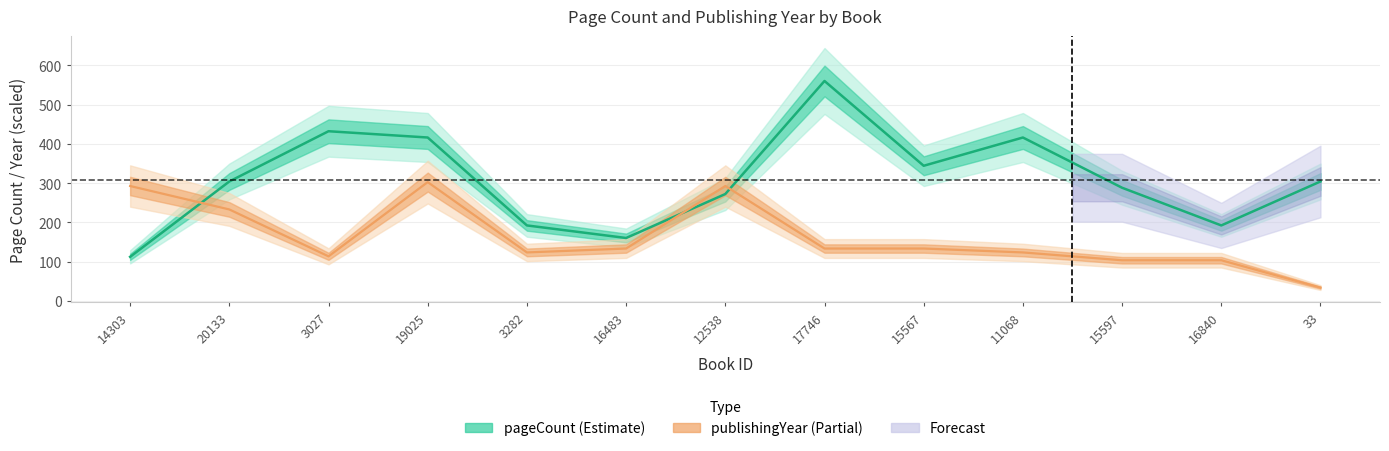

Reading left to right, list all the values displayed in this chart.

pageCount: 14303=112.0	20133=304.0	3027=432.0	19025=416.0	3282=192.0	16483=160.0	12538=272.0	17746=560.0	15567=344.0	11068=416.0	15597=288.0	16840=192.0	33=304.0
publishingYear: 14303=292.4	20133=232.7	3027=113.2	19025=302.4	3282=123.2	16483=133.2	12538=292.4	17746=133.2	15567=133.2	11068=123.2	15597=103.3	16840=103.3	33=33.6